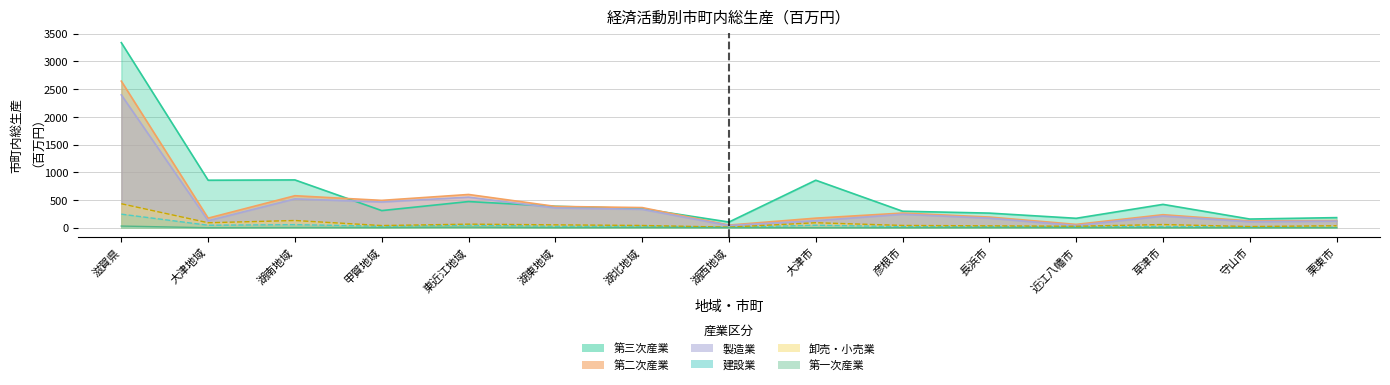

What is the sum of all 建設業 values?

647.5